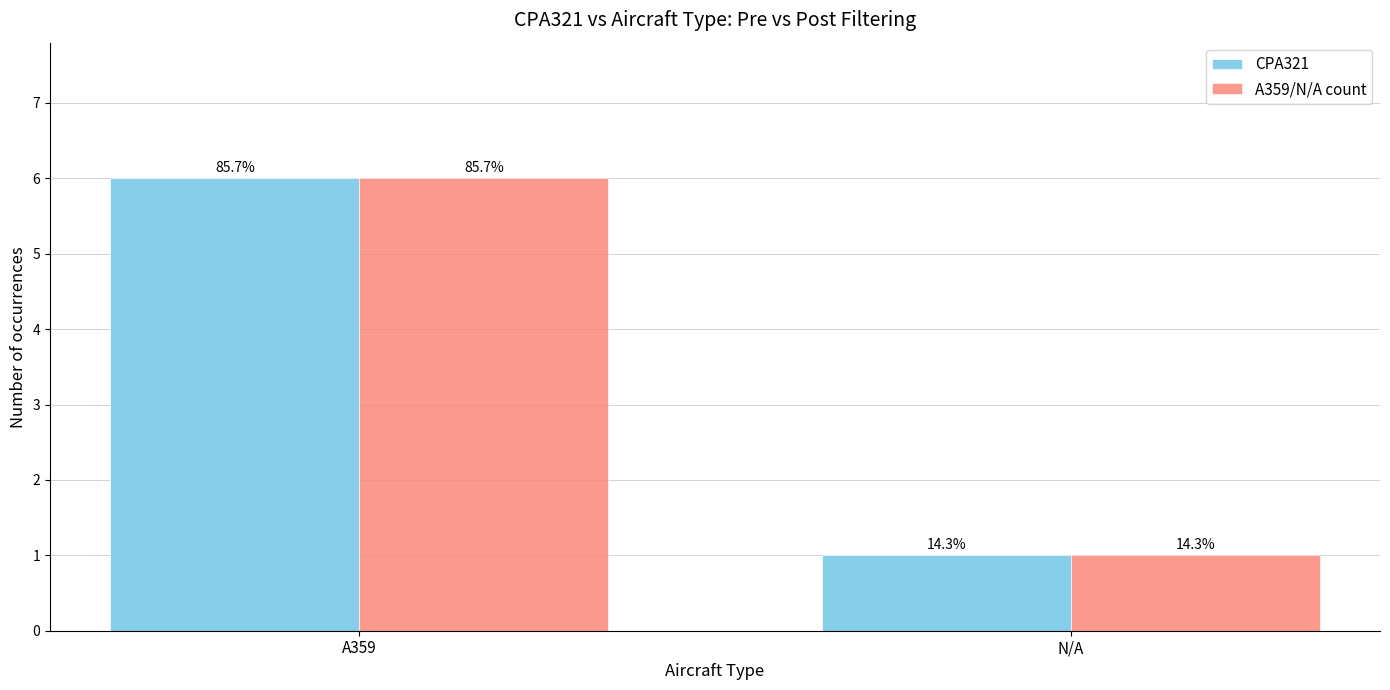

At which category is the sum across all series the highest?

A359